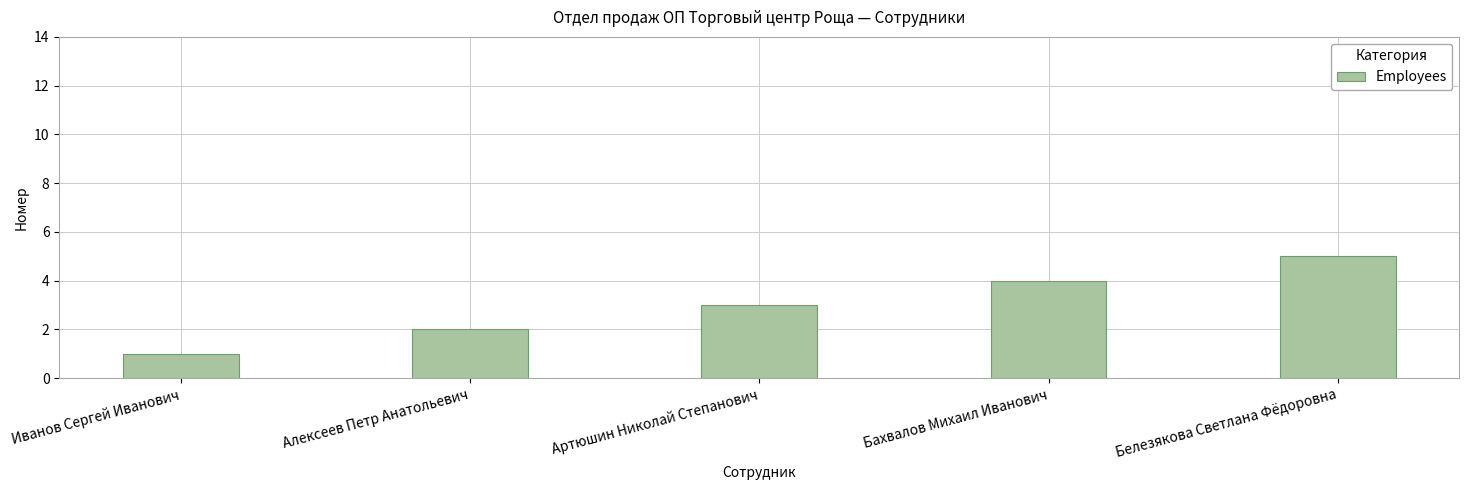

Reading left to right, extract all data points from this chart.

1	2	3	4	5